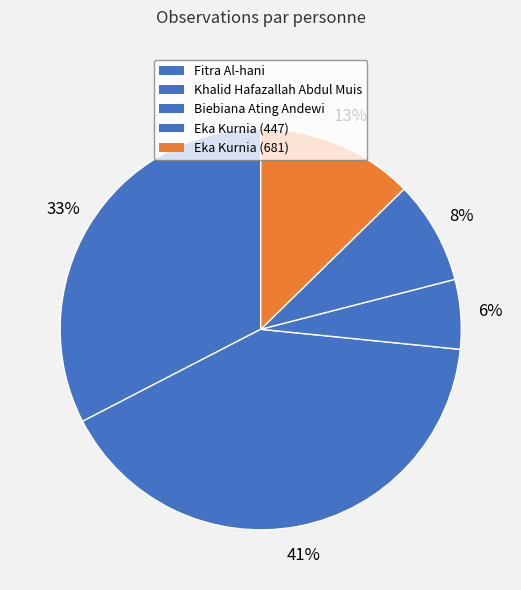

Does any single category account for the majority?

No